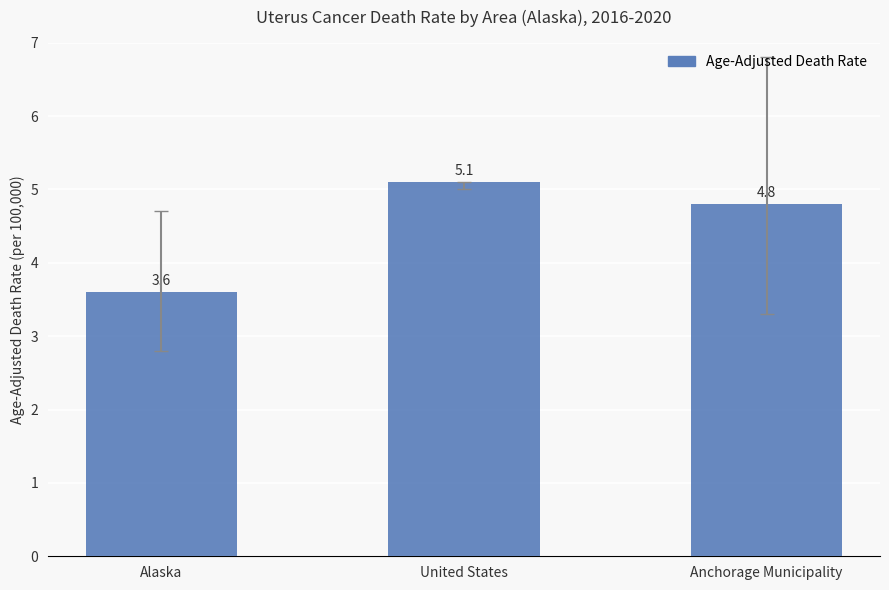

How many data points are above 4?

2